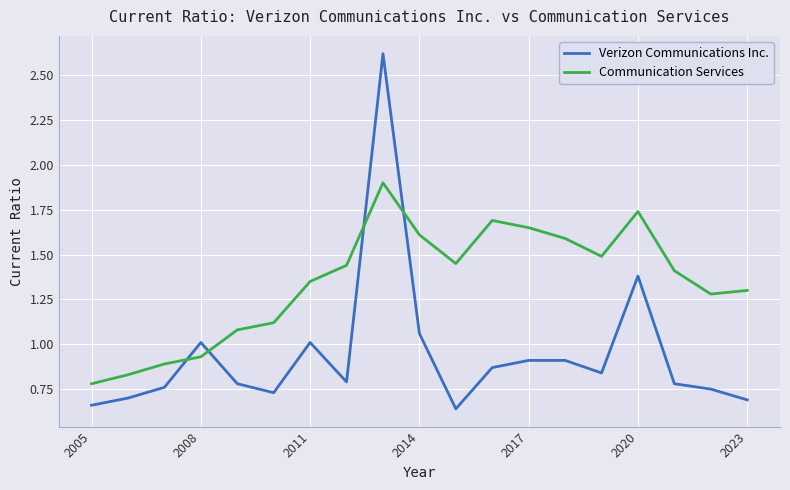

What are all the series names shown in the legend?

Verizon Communications Inc., Communication Services